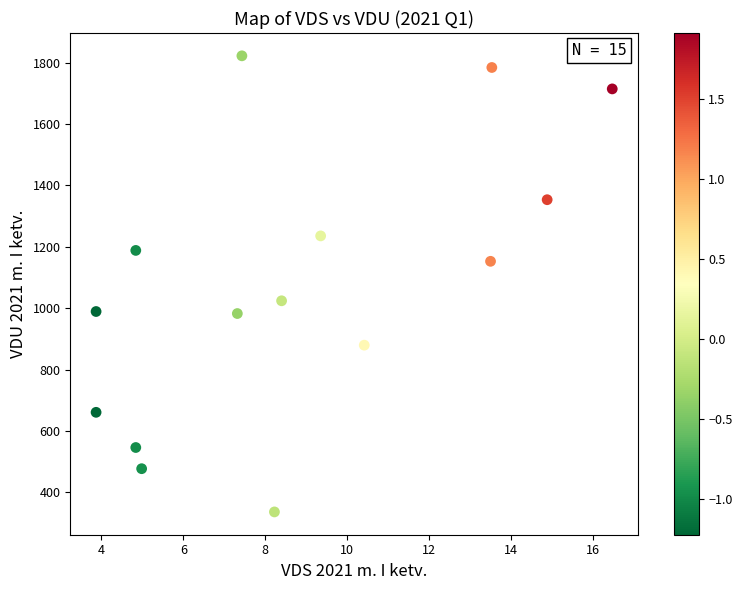

What Y value in the scatter plot is closest to 1079?

1024.4